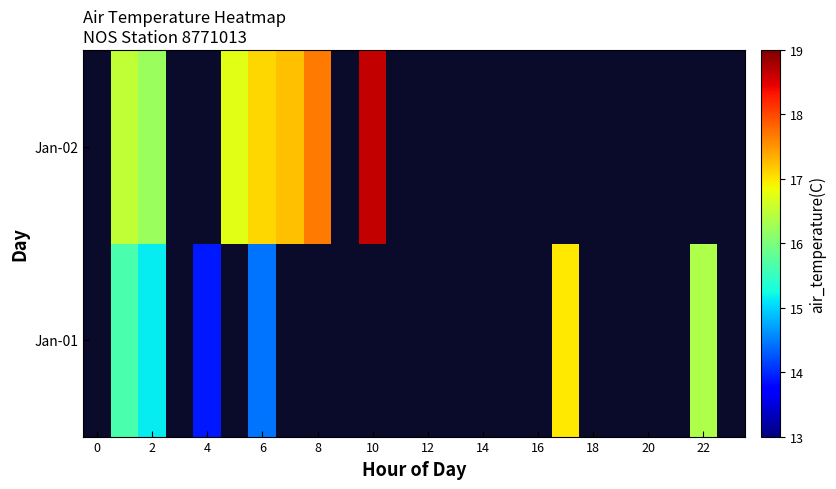

How many categories are shown in the chart?

24